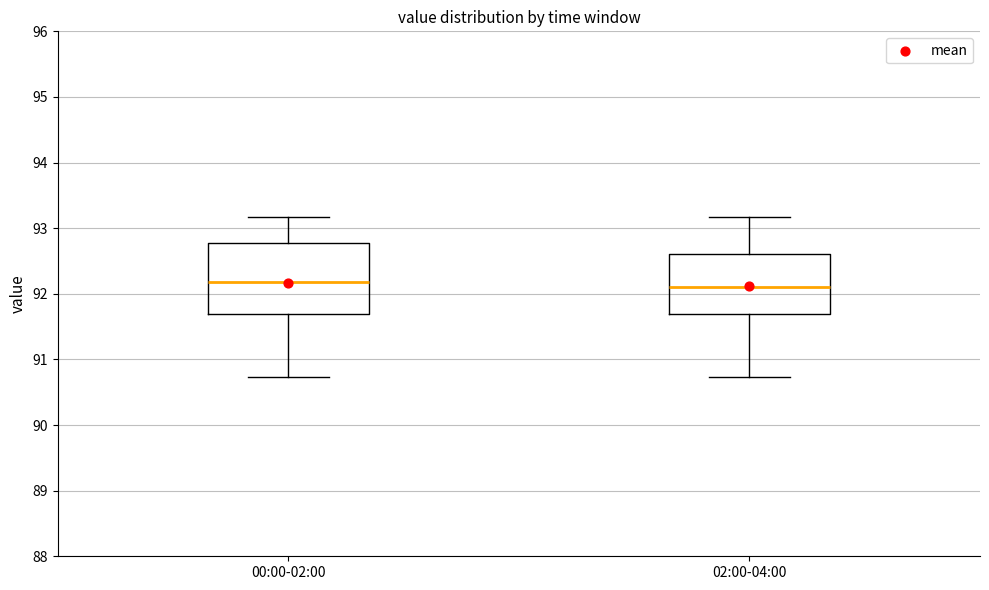

Reading left to right, read every box against the y-axis: the position of its median line, the range the box covers, and the ends of its whiskers. The values are not printed on the chart, so give them approximately, as read against the axis.

00:00-02:00: median 92.2, box 91.7 to 92.8, whiskers 90.7 to 93.2
02:00-04:00: median 92.1, box 91.7 to 92.6, whiskers 90.7 to 93.2